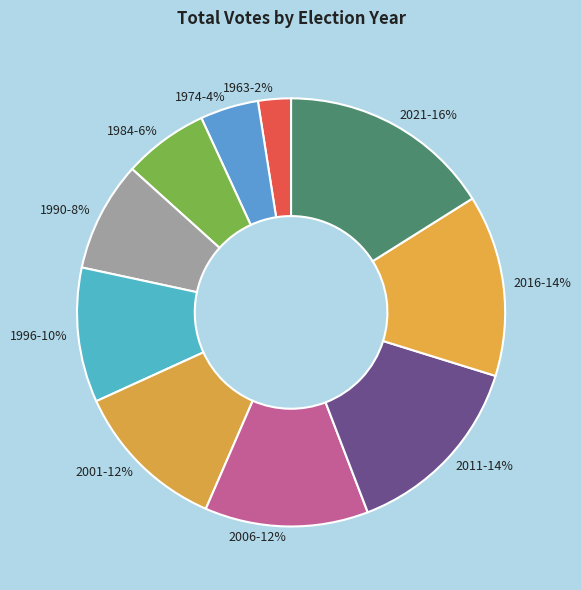

Which slice is the smallest?

1963